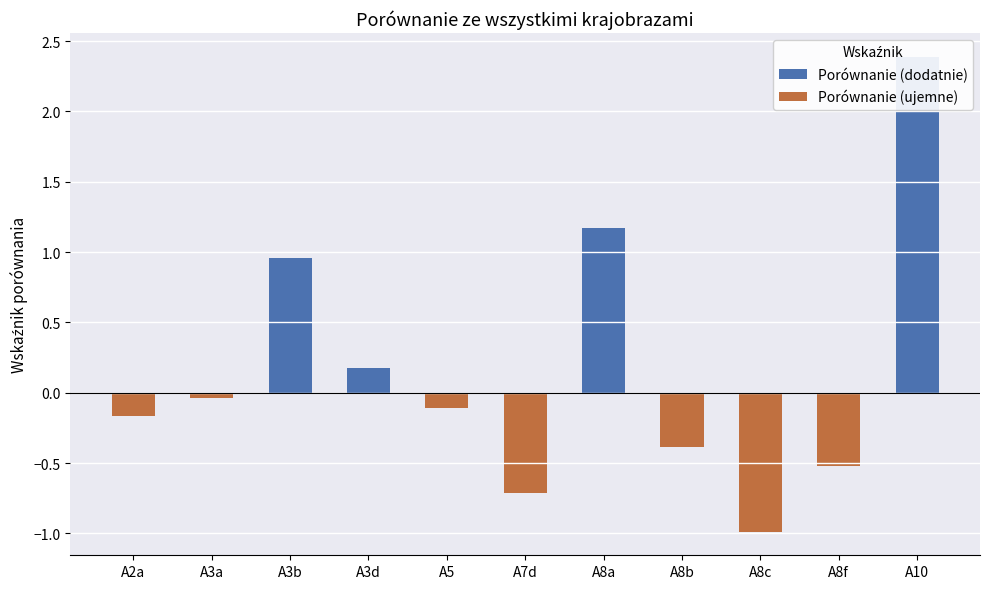

List the labels in order of value, smallest first.

A8c, A7d, A8f, A8b, A2a, A5, A3a, A3d, A3b, A8a, A10